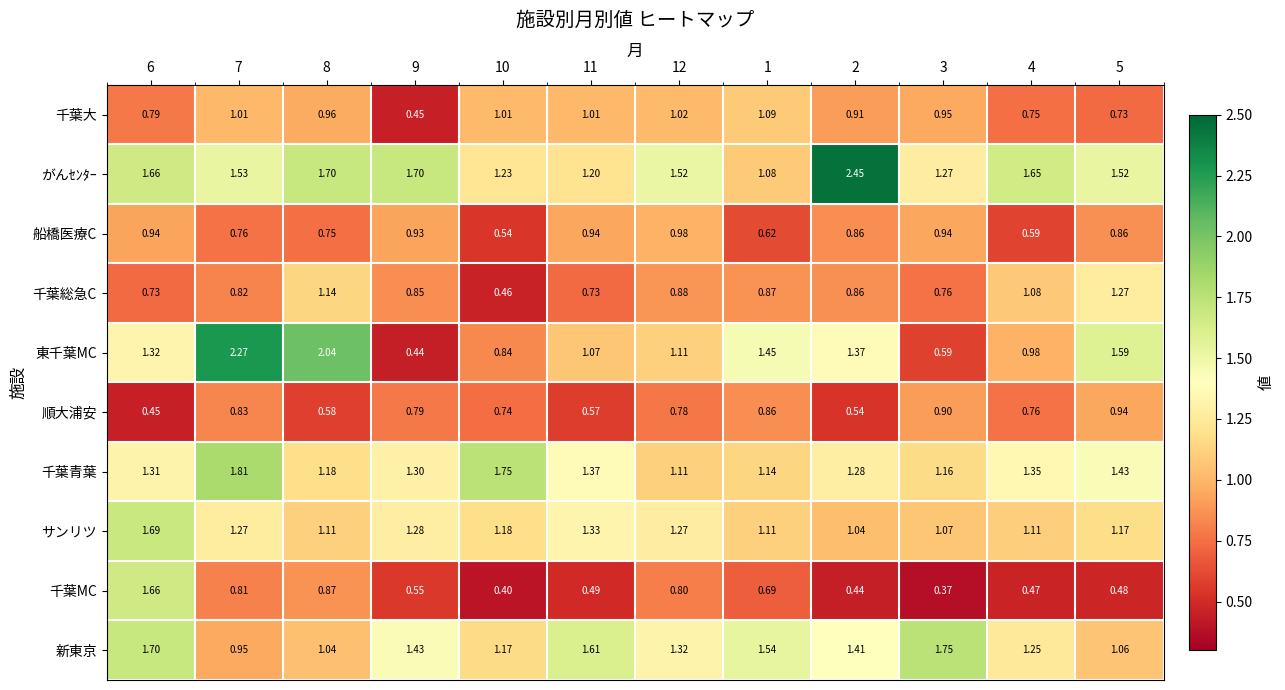

Which series has the widest spread of values?

東千葉MC